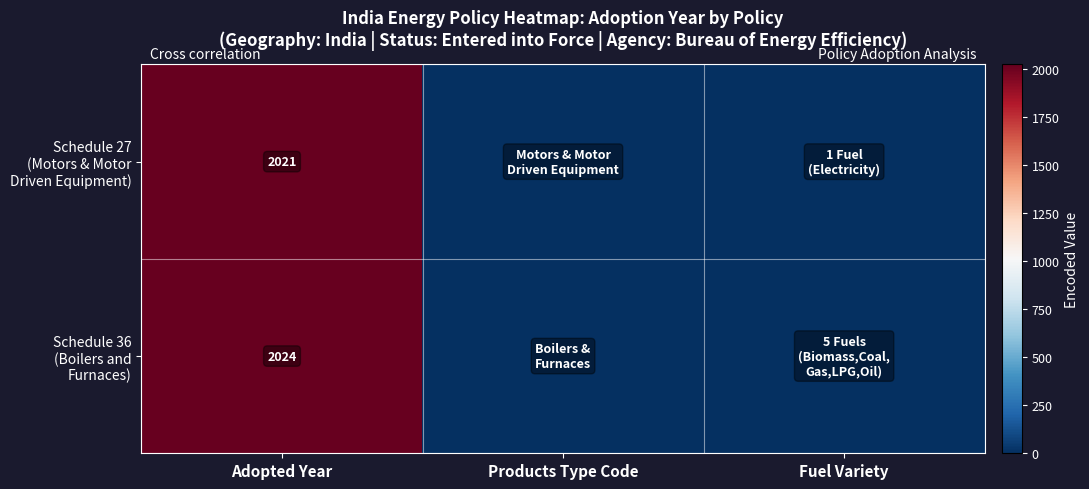

True or false: Schedule 36 (Boilers and Furnaces) has a value of 2778 at Adopted Year.

False